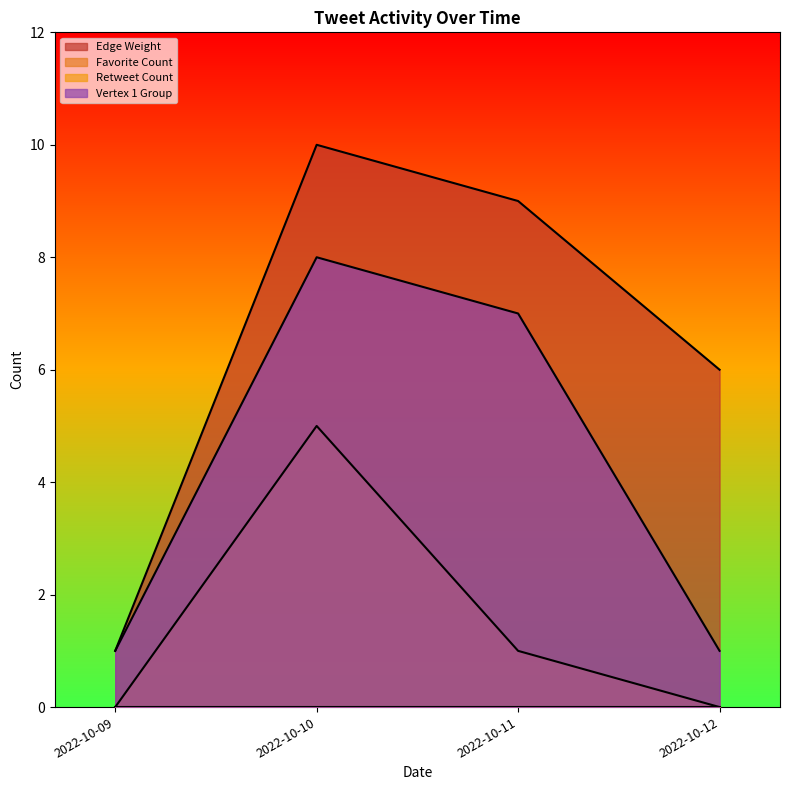

What are all the series names shown in the legend?

Retweet Count, Favorite Count, Edge Weight, Vertex 1 Group